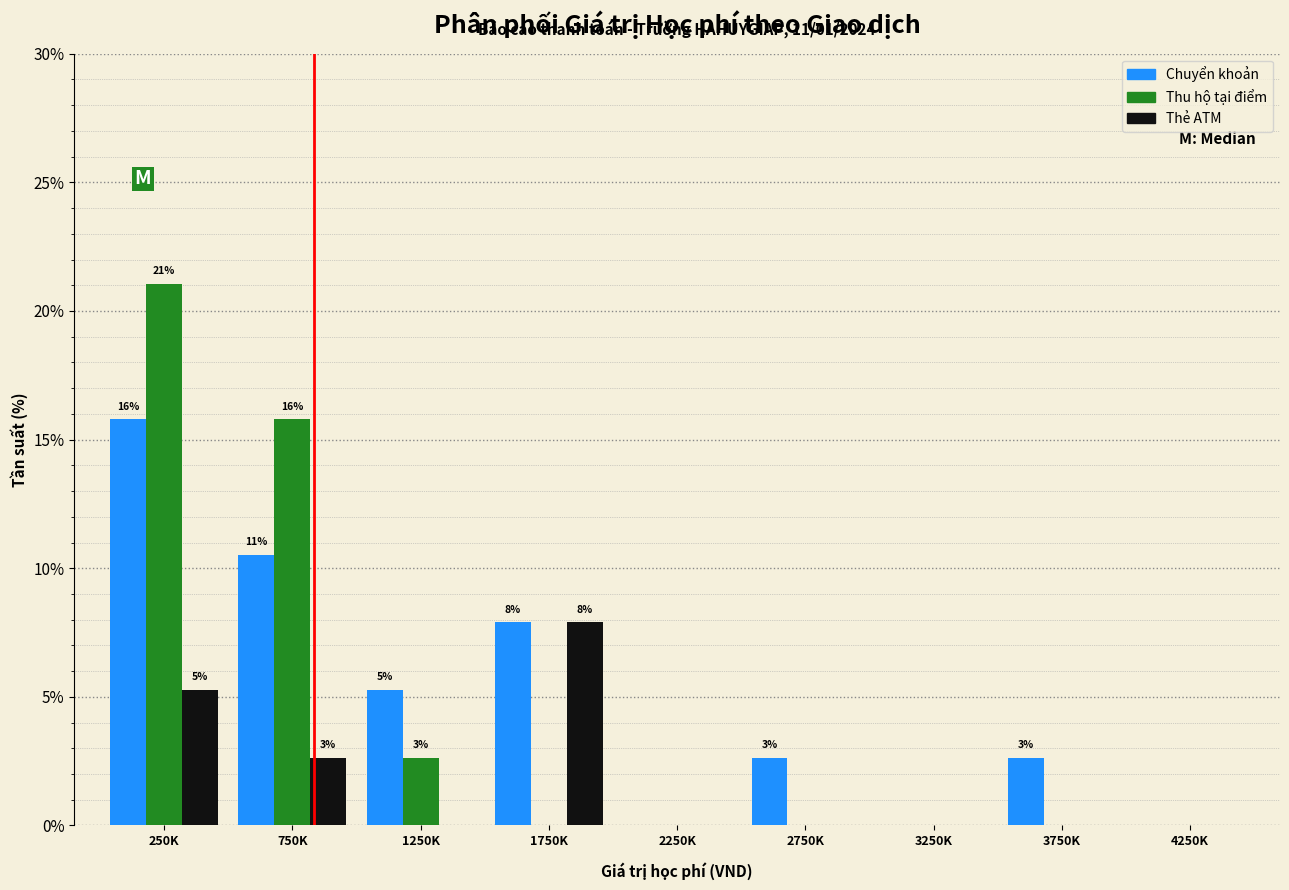

Reading right to left, list all the values displayed in this chart.

Chuyển khoản: 4250K=0.0	3750K=2.6	3250K=0.0	2750K=2.6	2250K=0.0	1750K=7.9	1250K=5.3	750K=10.5	250K=15.8
Thu hộ tại điểm: 4250K=0.0	3750K=0.0	3250K=0.0	2750K=0.0	2250K=0.0	1750K=0.0	1250K=2.6	750K=15.8	250K=21.1
Thẻ ATM: 4250K=0.0	3750K=0.0	3250K=0.0	2750K=0.0	2250K=0.0	1750K=7.9	1250K=0.0	750K=2.6	250K=5.3